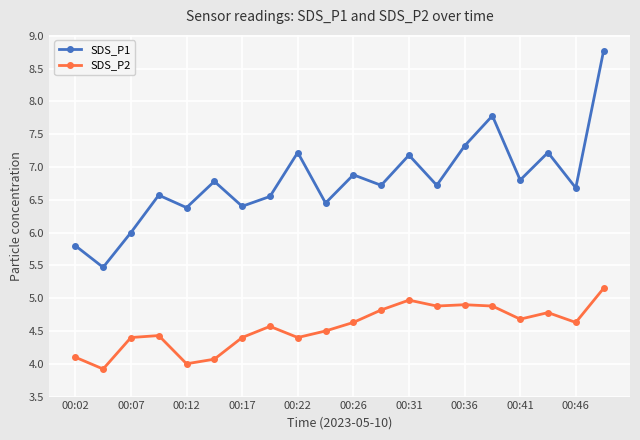

What is the maximum value shown in the chart?

8.8